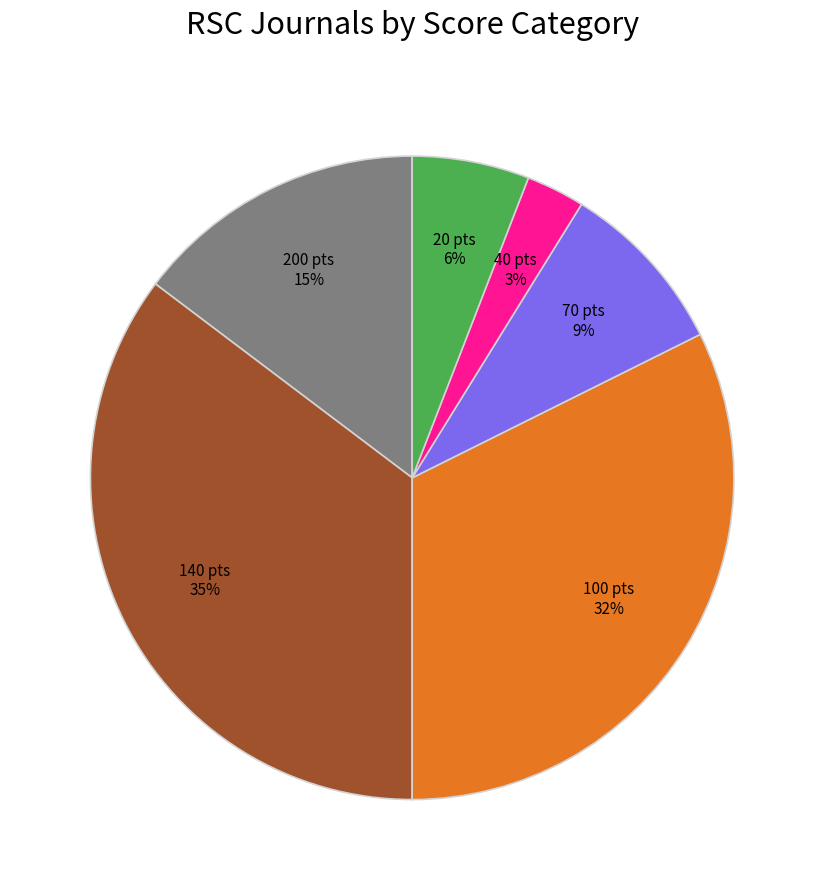

Is there a majority slice in this chart?

No